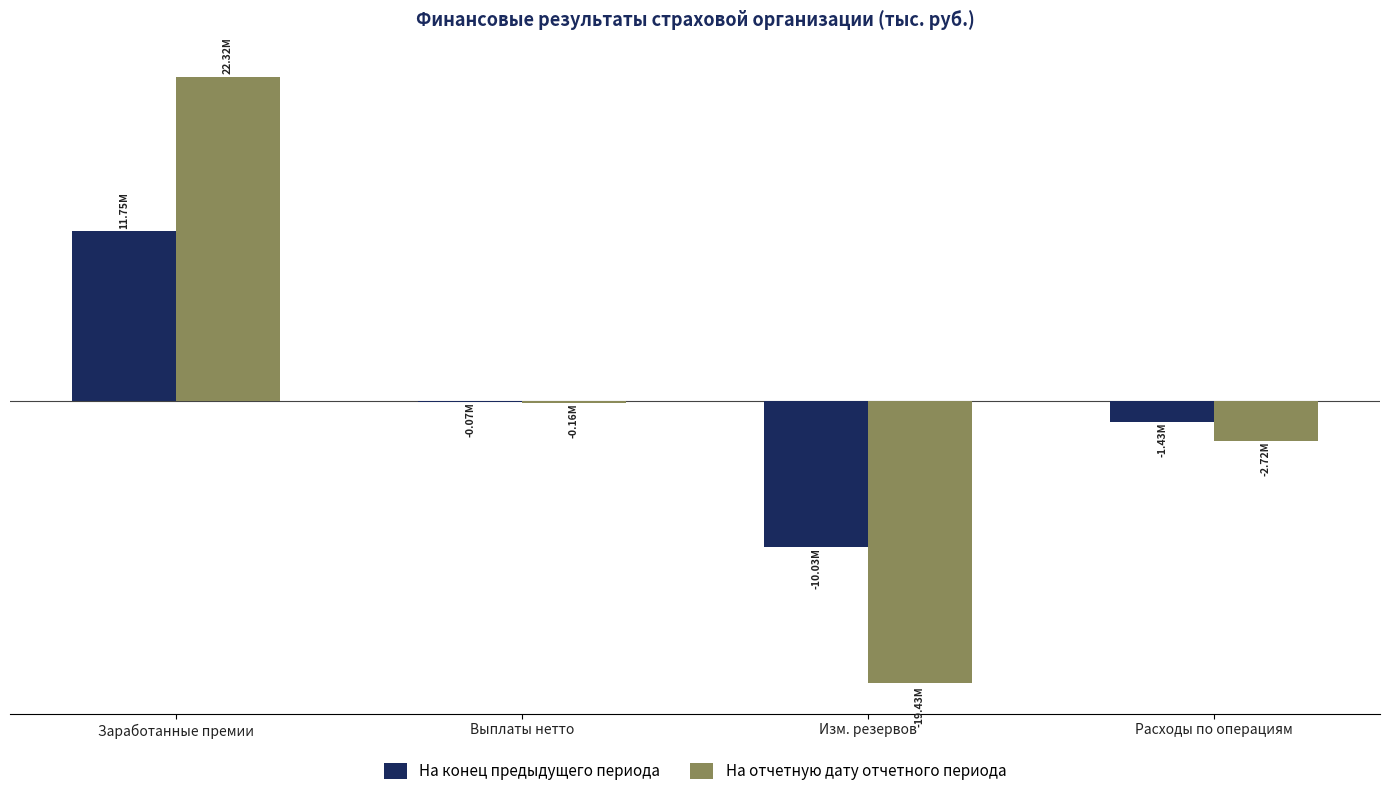

Are the bars grouped side by side (vs. stacked)?

Yes